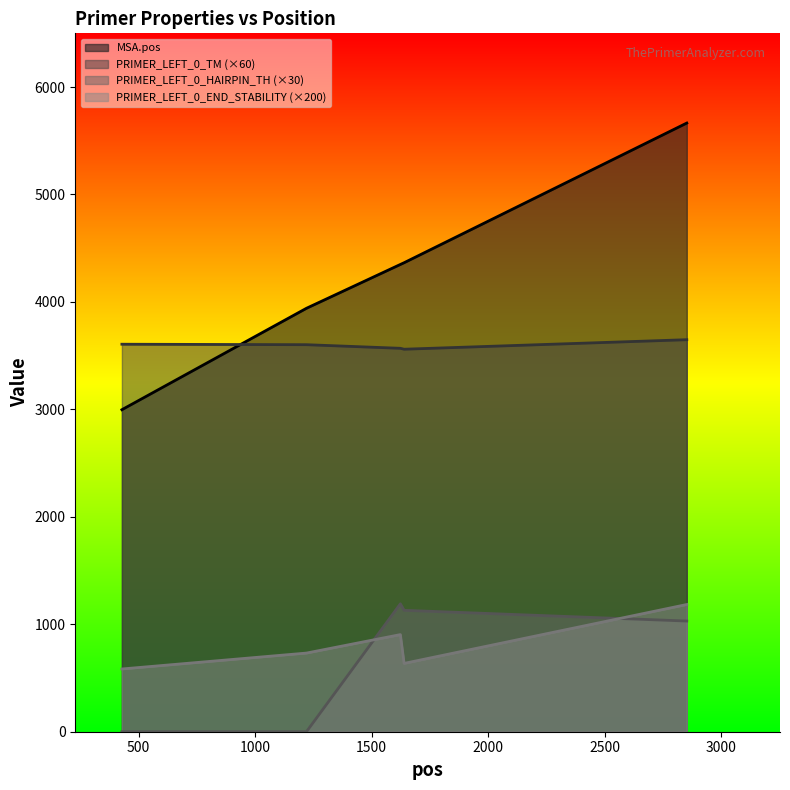

What are all the series names shown in the legend?

MSA.pos, PRIMER_LEFT_0_TM (×60), PRIMER_LEFT_0_HAIRPIN_TH (×30), PRIMER_LEFT_0_END_STABILITY (×200)